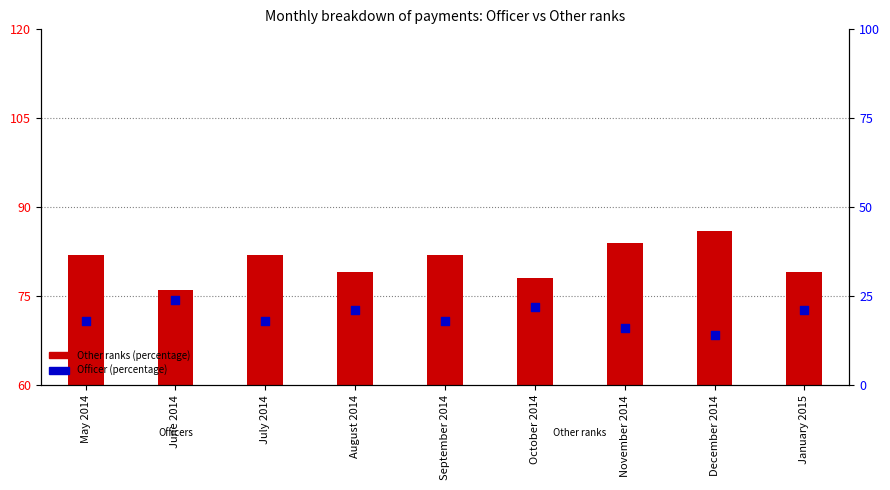

What are all the series names shown in the legend?

Other ranks (percentage), Officer (percentage)